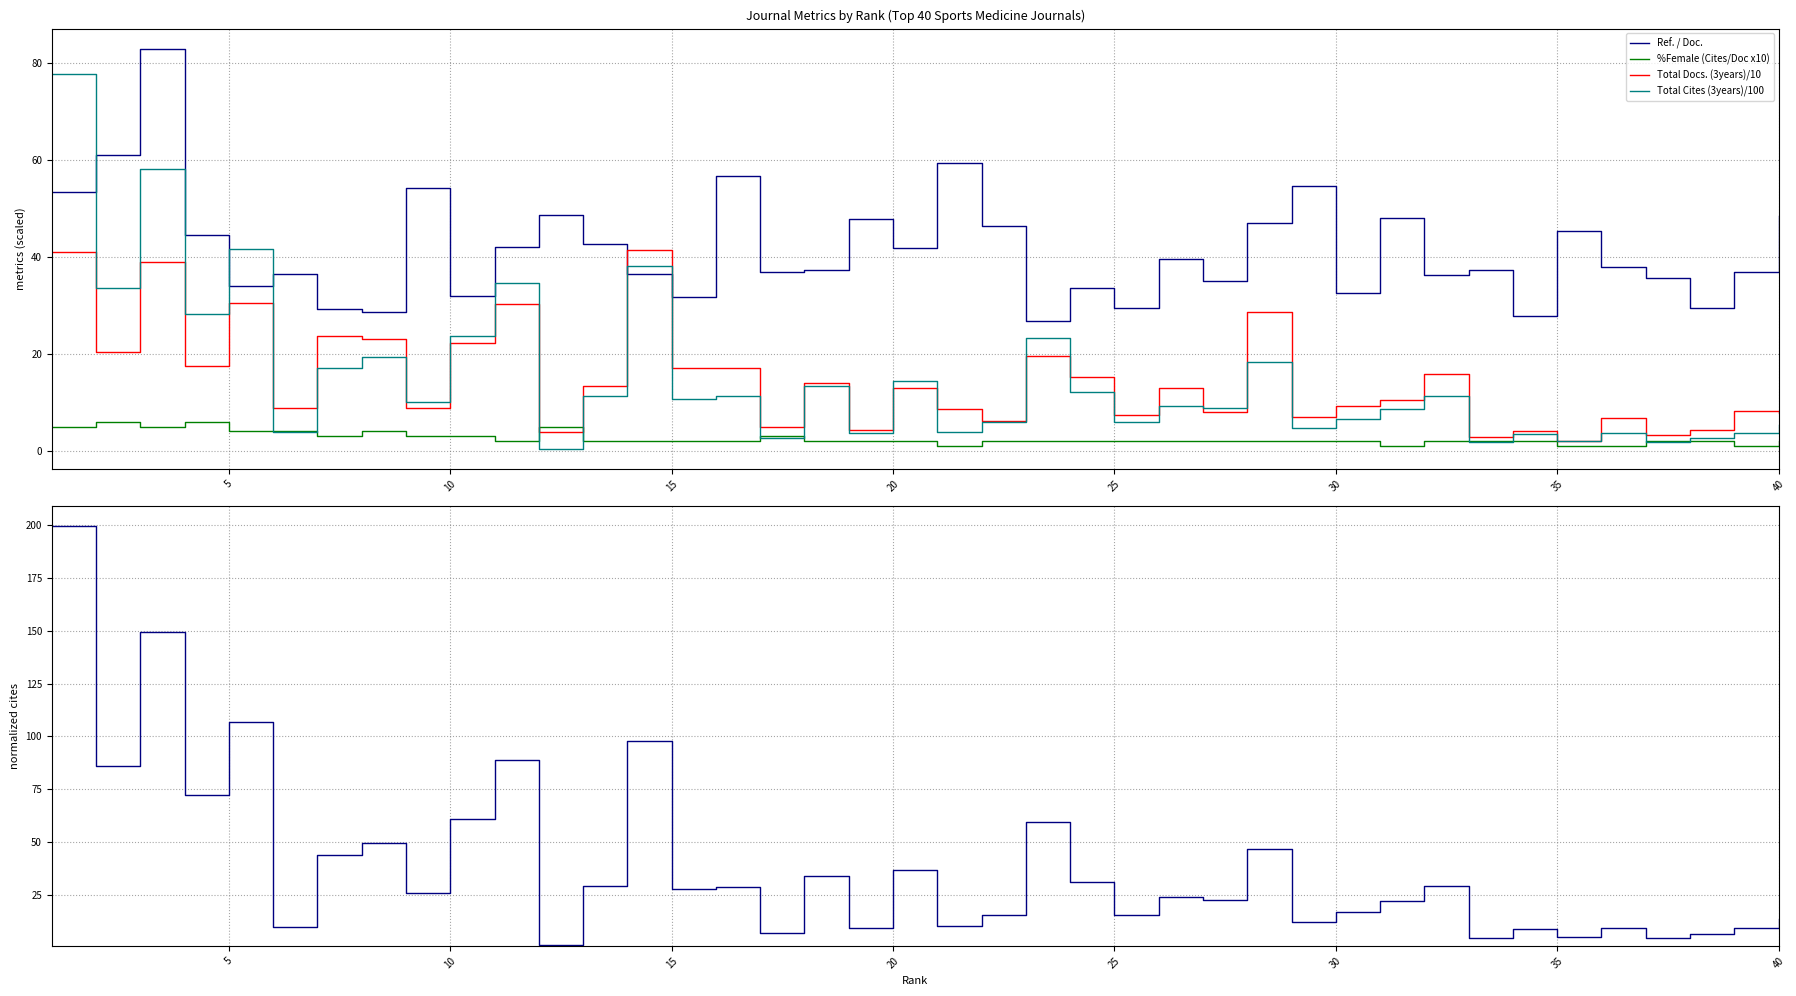

Is it true that Ref. / Doc. equals 8.7 at 10?

False